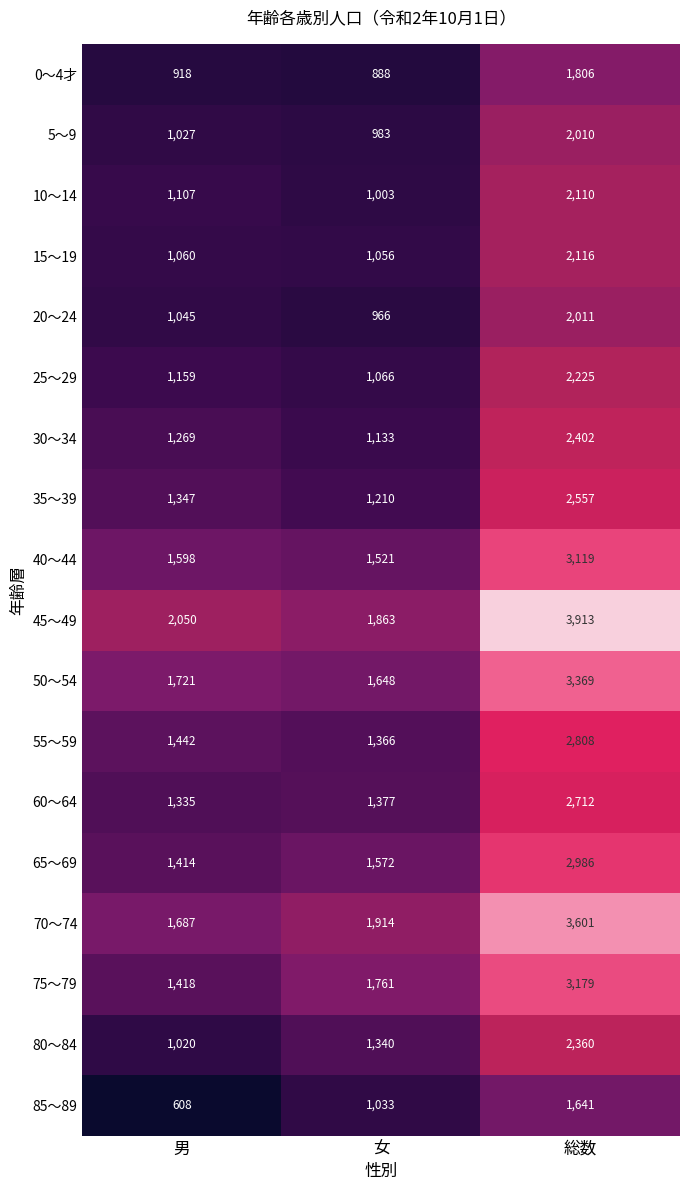

Which series has the largest total across all categories?

45～49